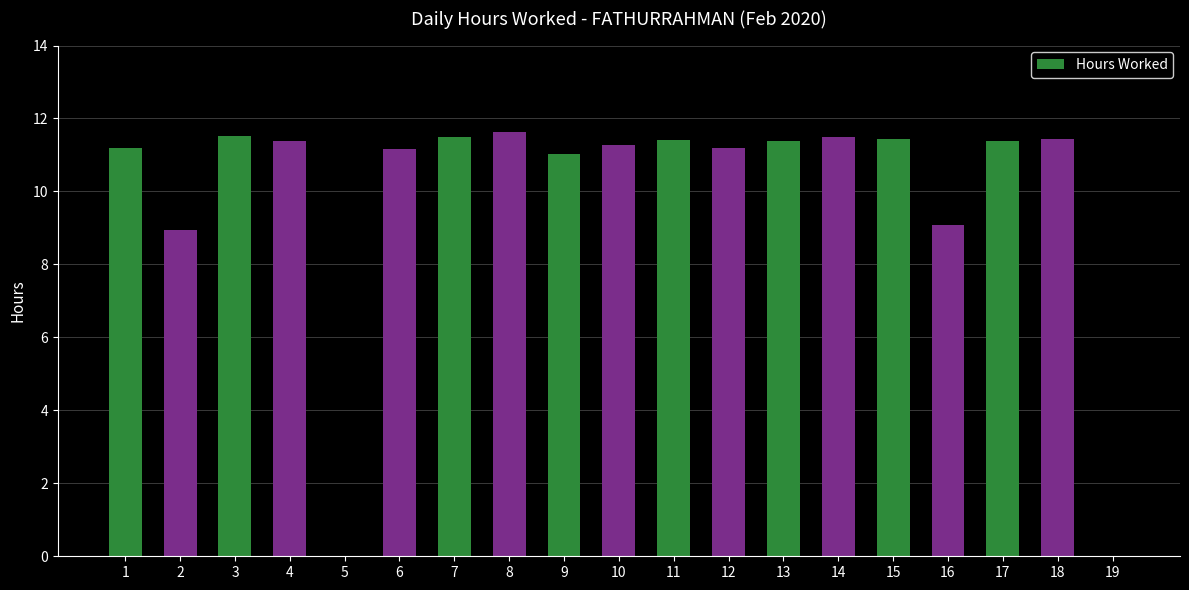

Does the chart contain stacked bars?

No